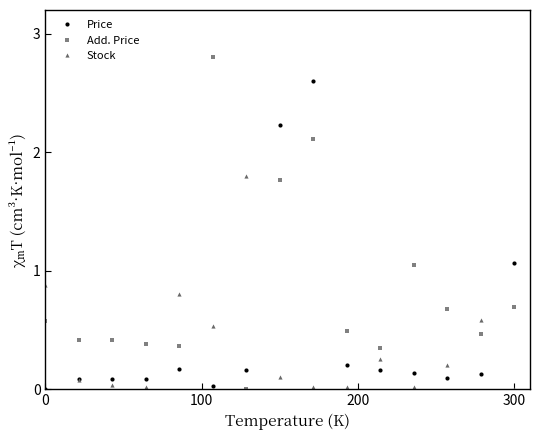

True or false: Stock has more than 2 points higher than both neighbors.

True